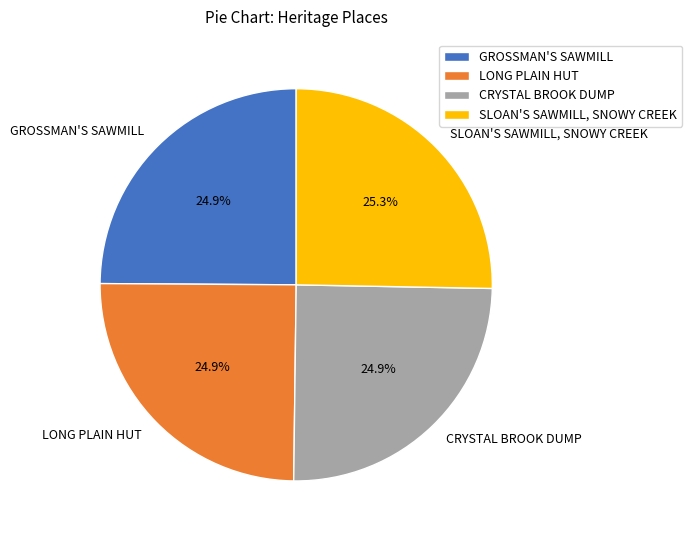

Does LONG PLAIN HUT represent more than half of the total?

No